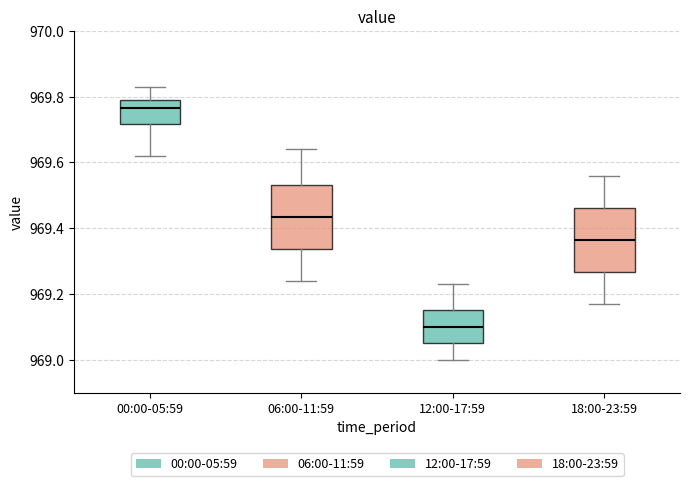

Where is the upper edge of the box for 00:00-05:59 on the y-axis? The values are not printed on the chart, so give them approximately, as read against the axis.

969.80